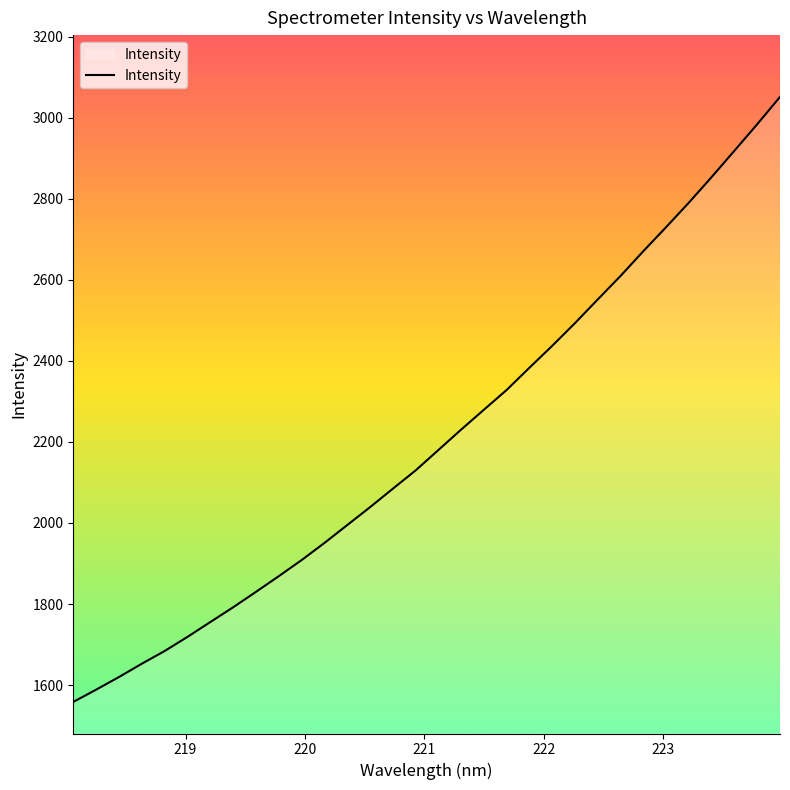

What is the maximum value shown in the chart?

3051.0